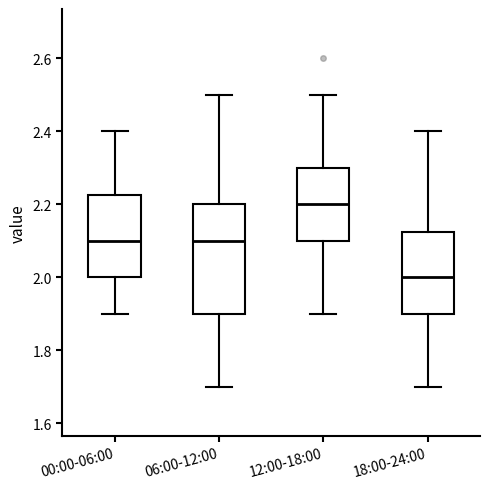

Where does the lower whisker of the box for 18:00-24:00 end on the y-axis? The values are not printed on the chart, so give them approximately, as read against the axis.

1.70